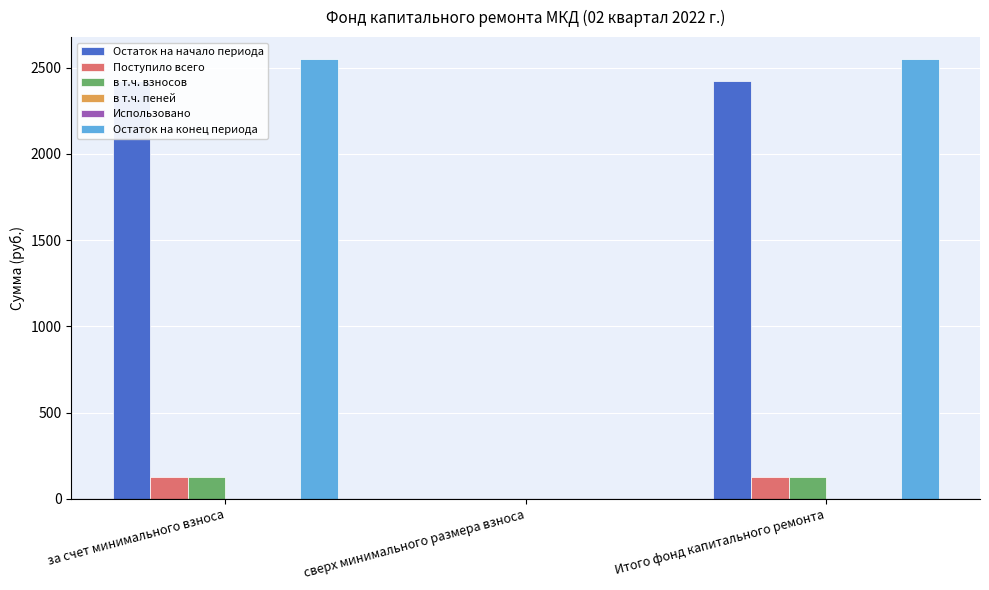

Where does the Остаток на начало периода series first go above 2424?

за счет минимального взноса